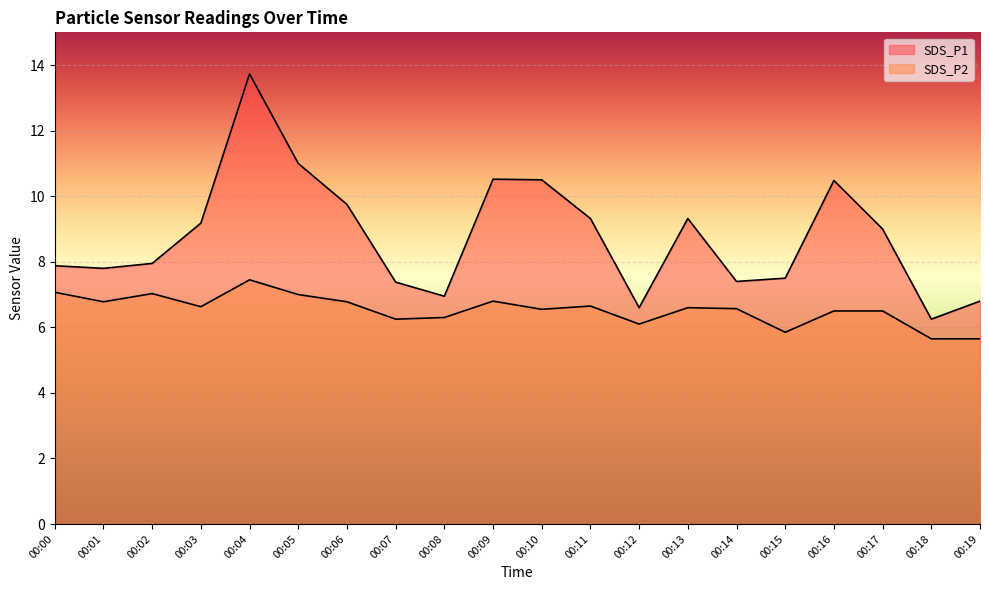

How many data points in SDS_P1 are less than 9?

10